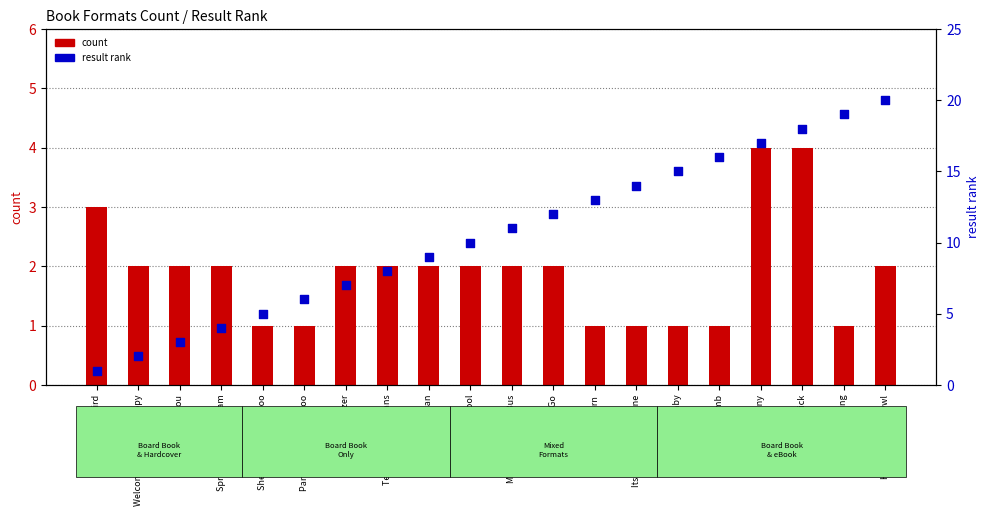

What are all the series names shown in the legend?

count, result rank